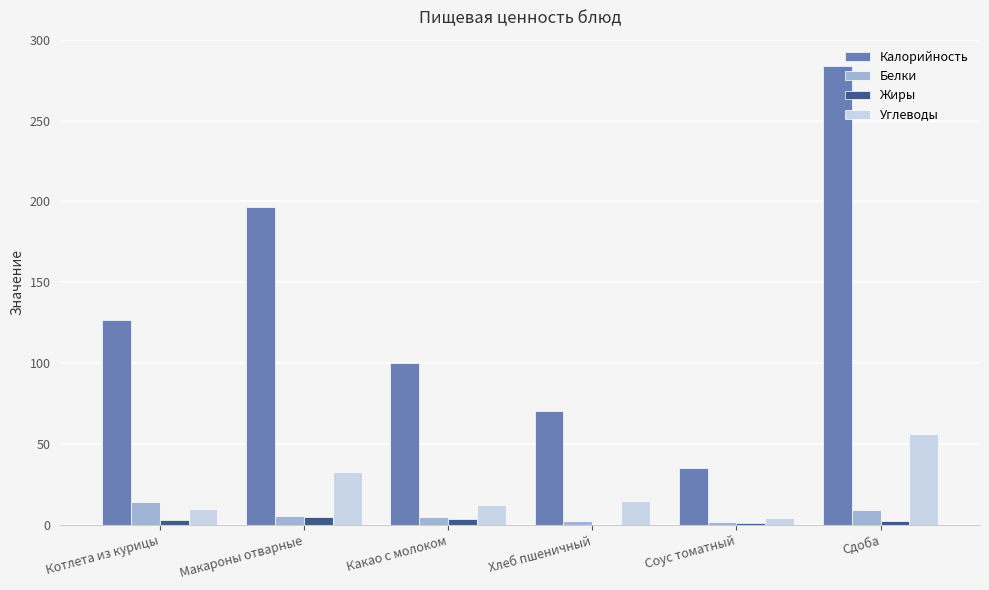

At which category does the chart reach its peak across all series?

Сдоба